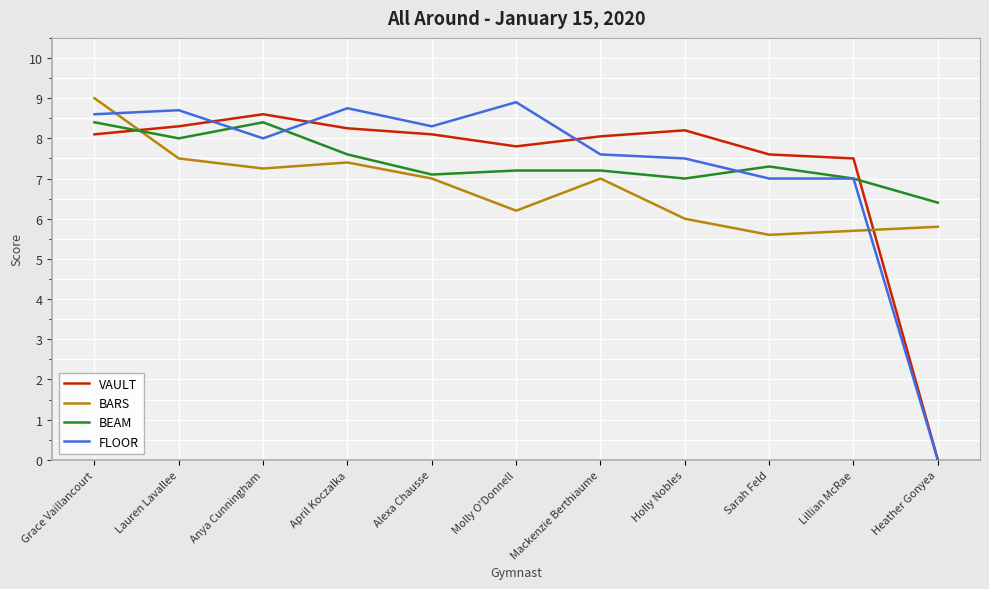

How many intersections are there between BEAM and BARS?

1